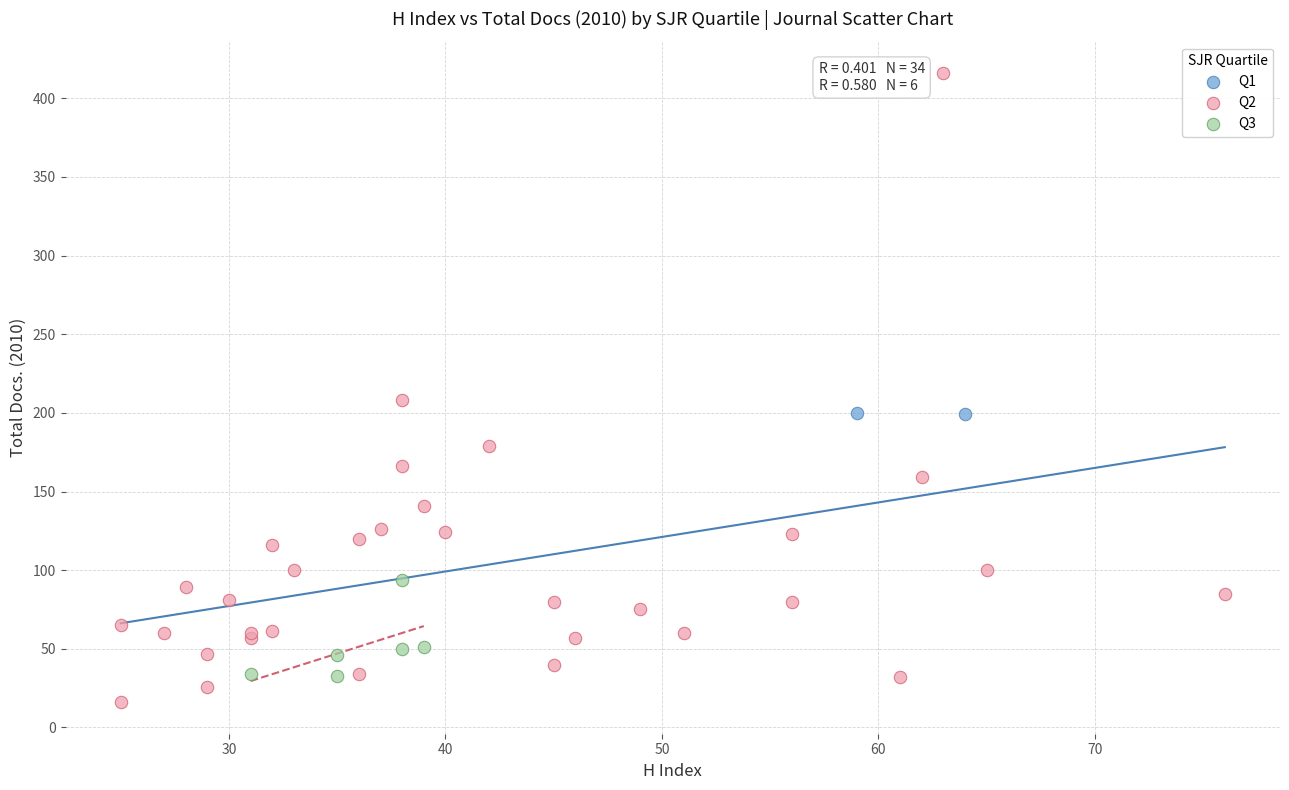

What are all the series names shown in the legend?

Q1, Q2, Q3